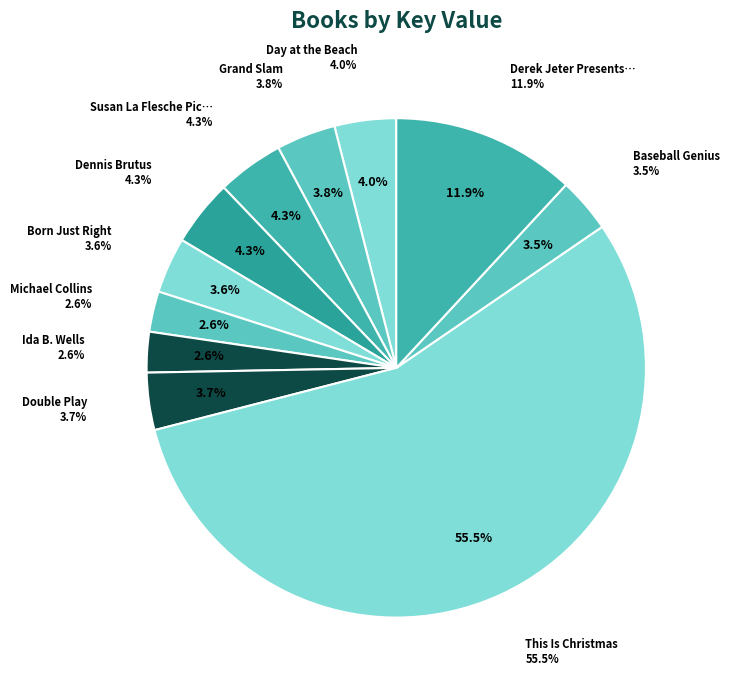

Combined, do Double Play and Baseball Genius account for over 50%?

No